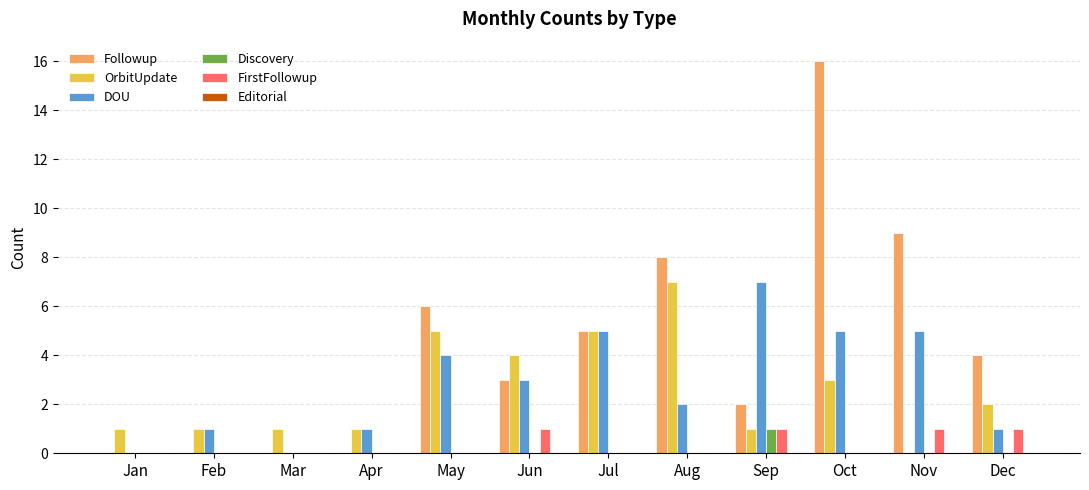

What is the maximum value shown in the chart?

16